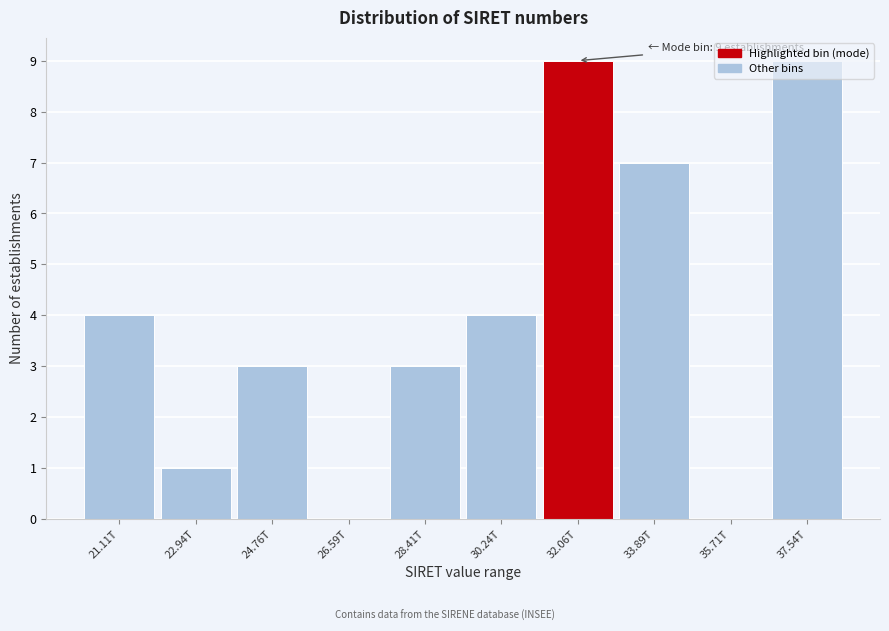

What is the sum of all values?

40